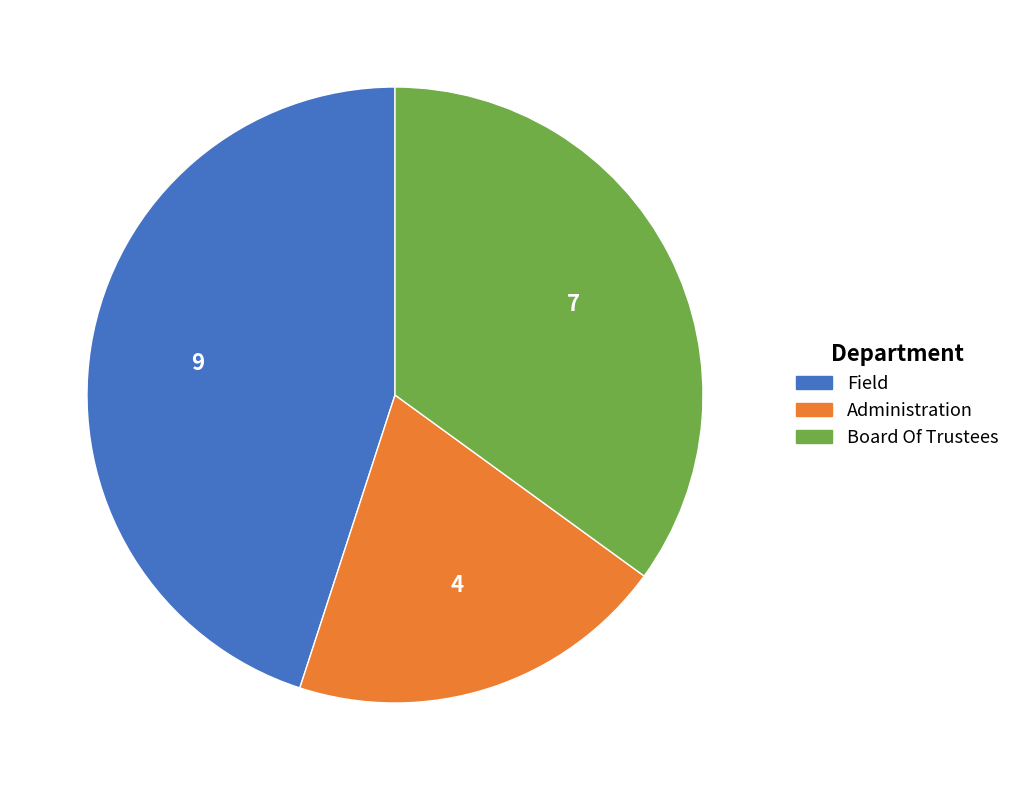

How many slices are in this pie chart?

3